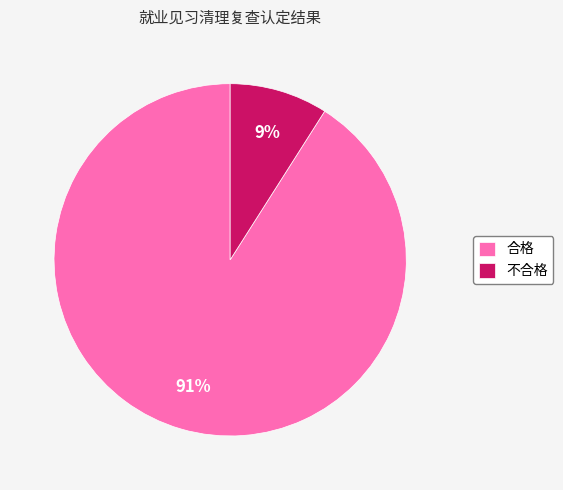

To the nearest percent, what is the difference between the 不合格 and 合格 slice percentages?

82%